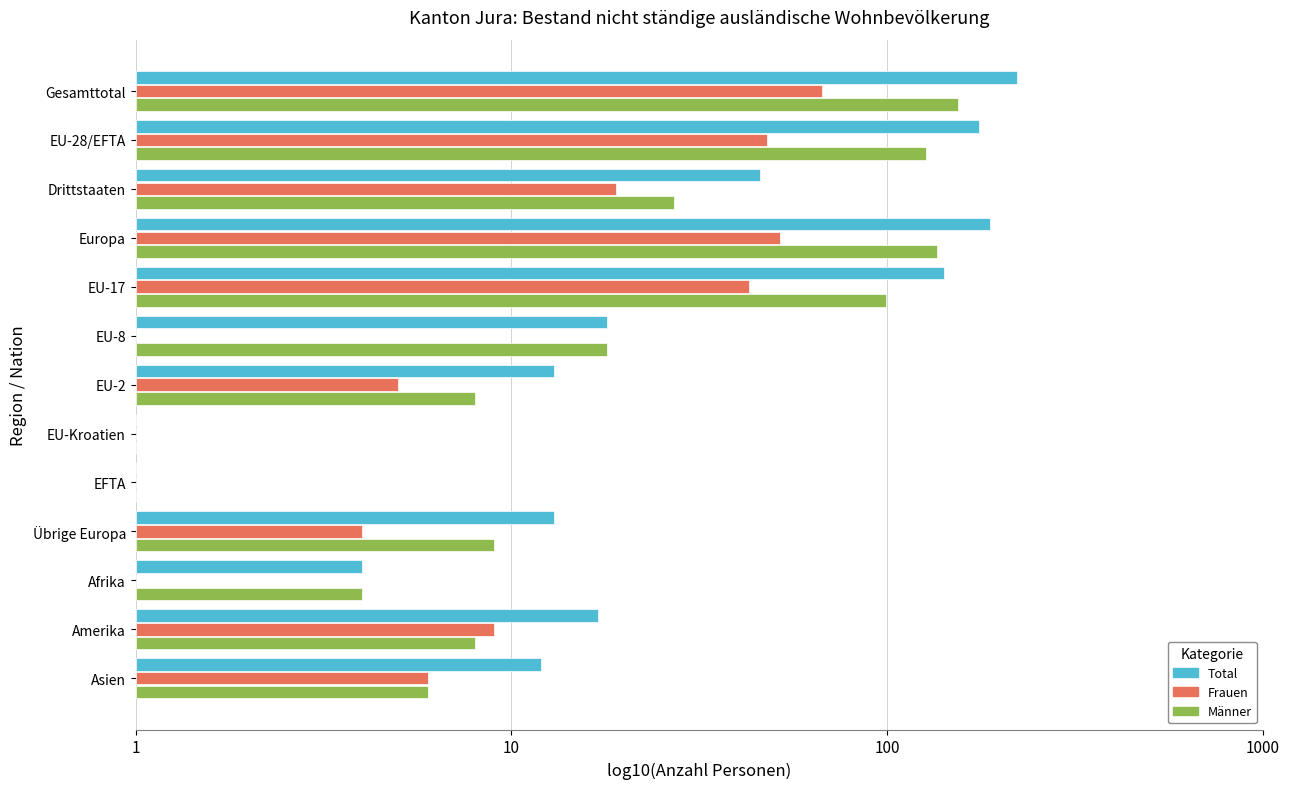

What are all the series names shown in the legend?

Total, Frauen, Männer